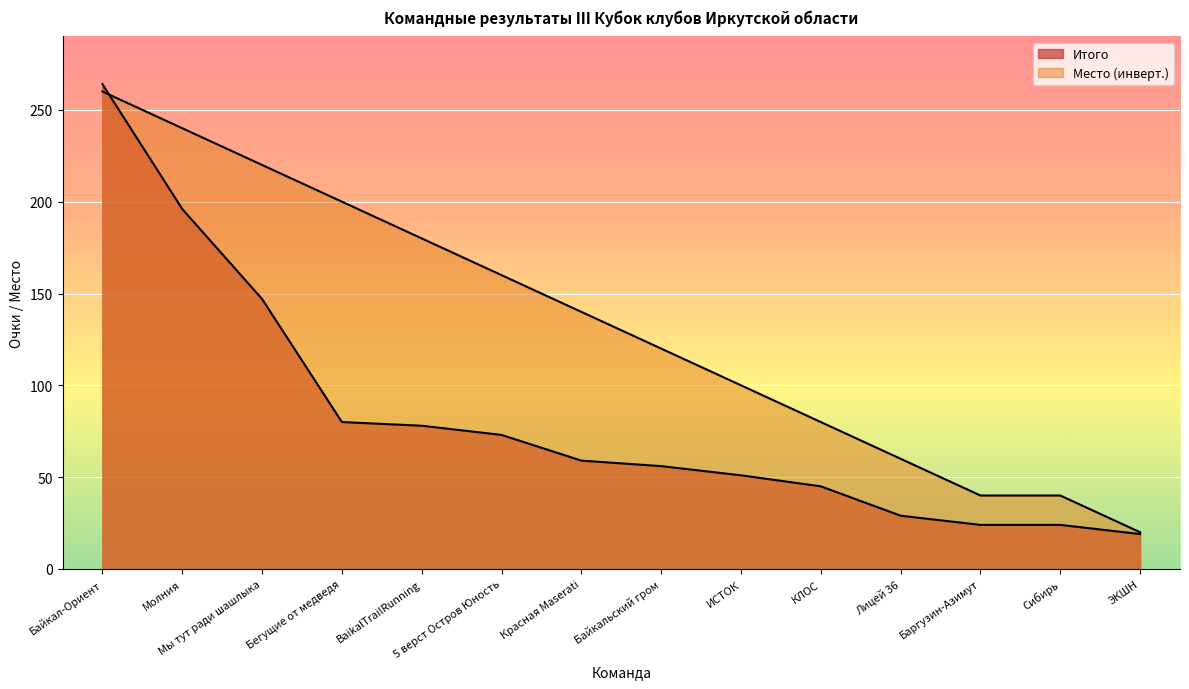

What is the sum of all Итого values?

1145